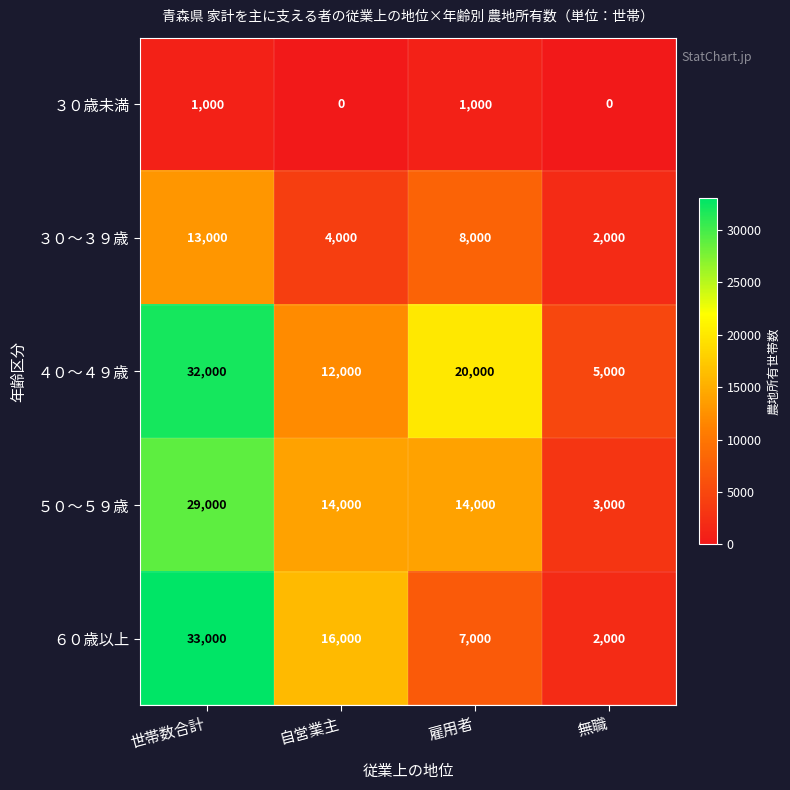

Which series has the widest spread of values?

６０歳以上